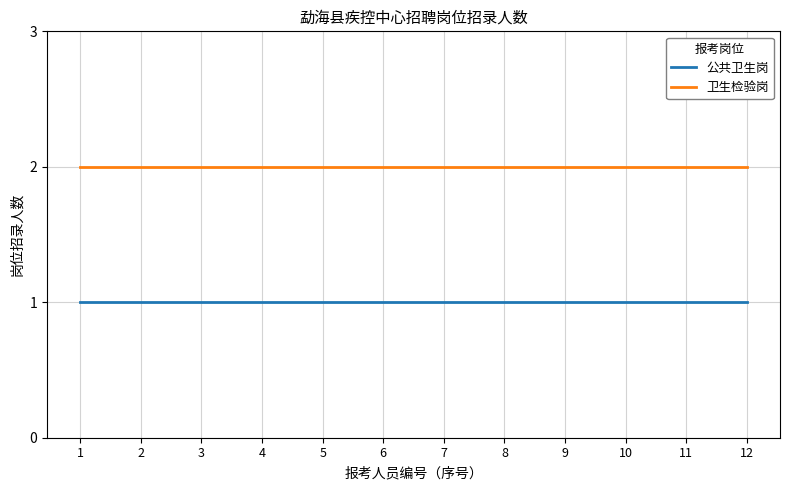

What are all the series names shown in the legend?

公共卫生岗, 卫生检验岗